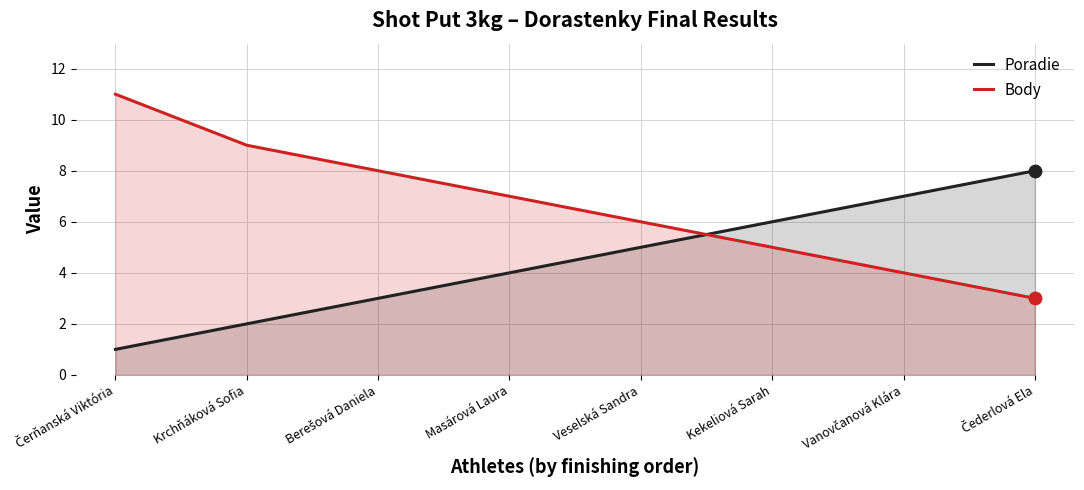

What are all the series names shown in the legend?

Poradie, Body